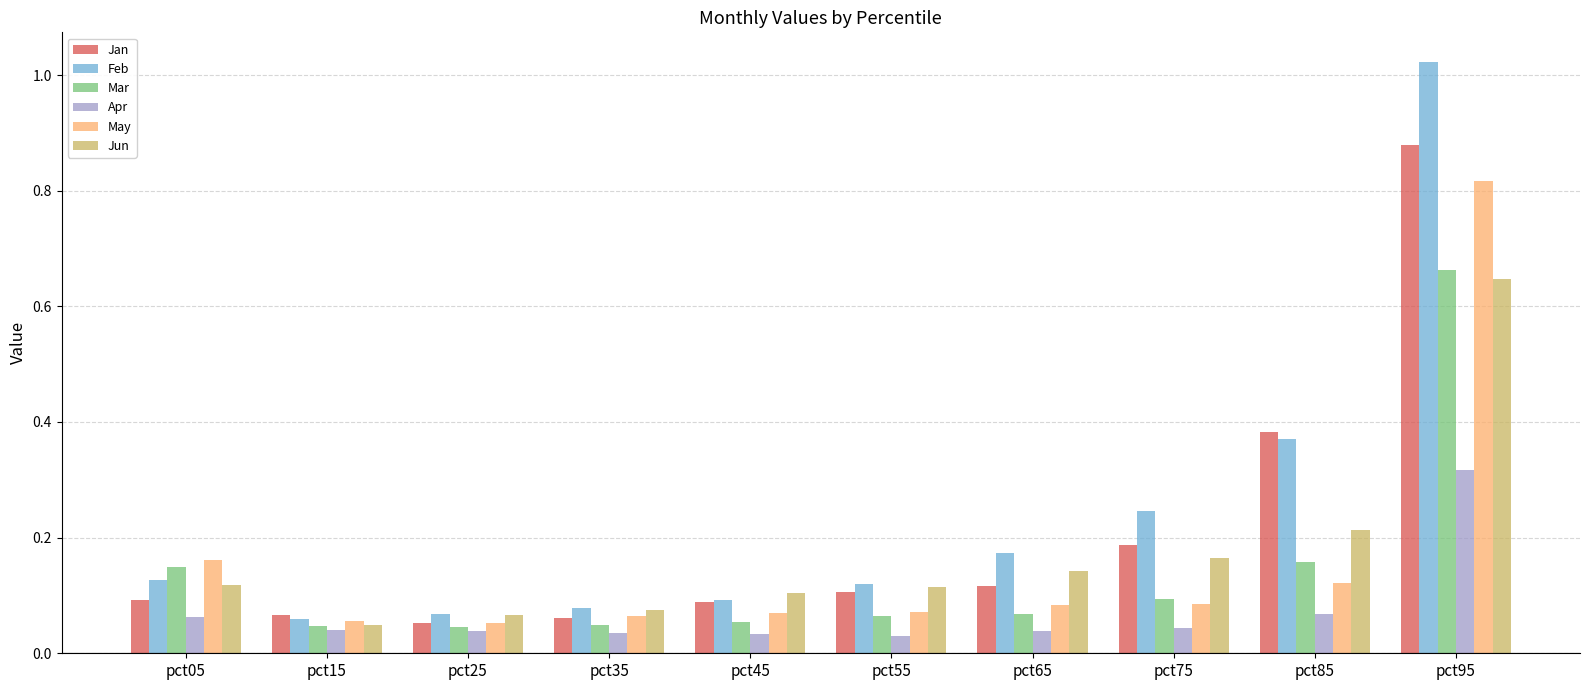

What is the sum of all May values?

1.6